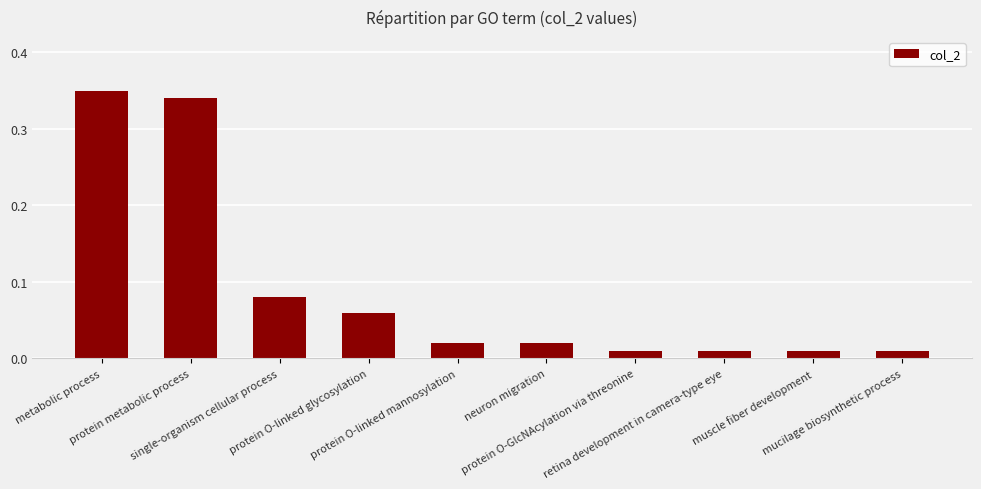

Does the chart contain any negative values?

No